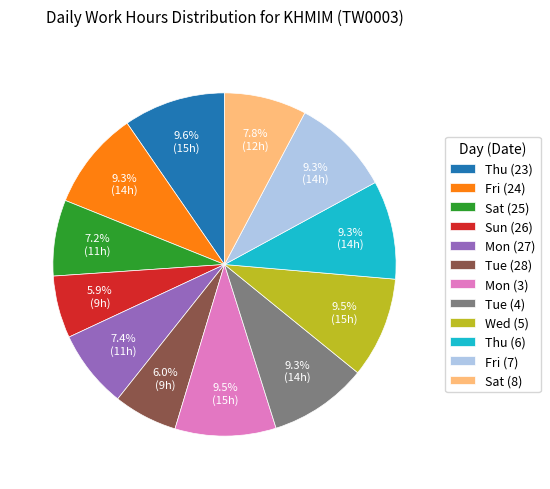

How many segments does this pie chart have?

12